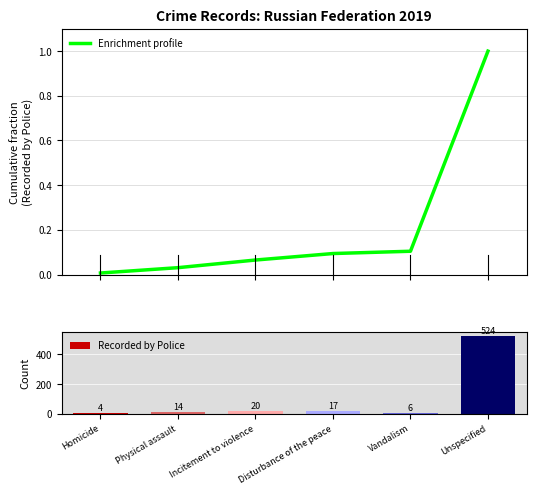

What is the greatest value displayed?

524.0